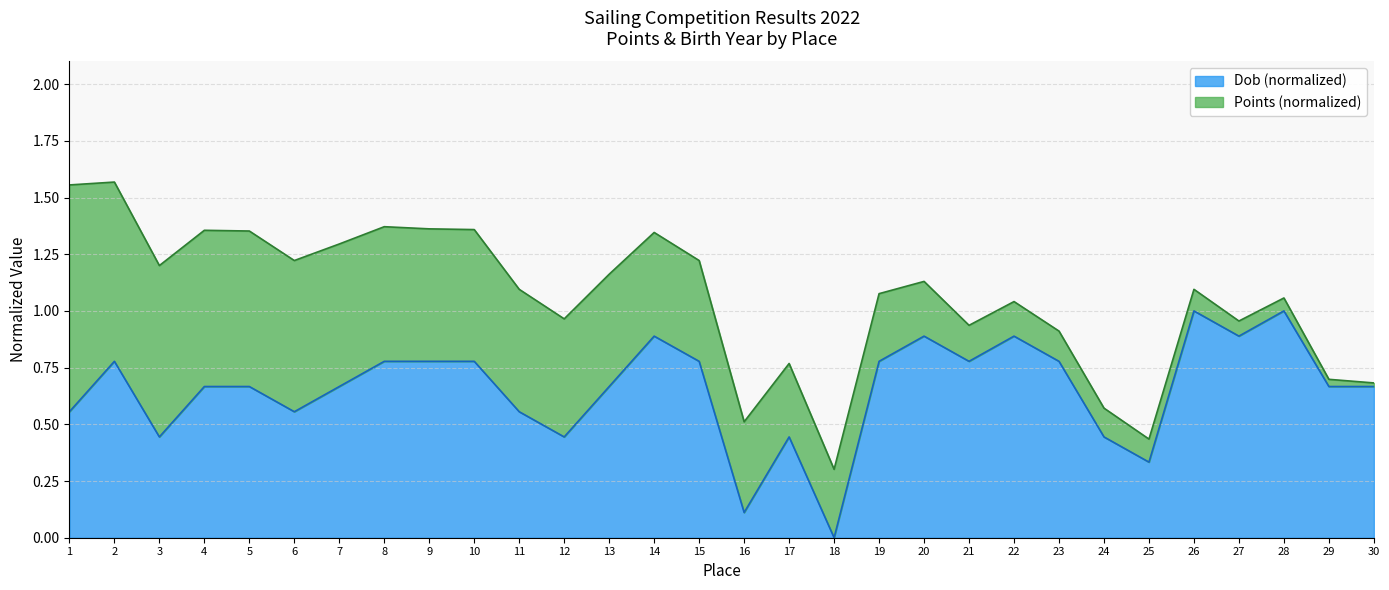

The chart shows a value of 1.5 at 20. True or false?

False